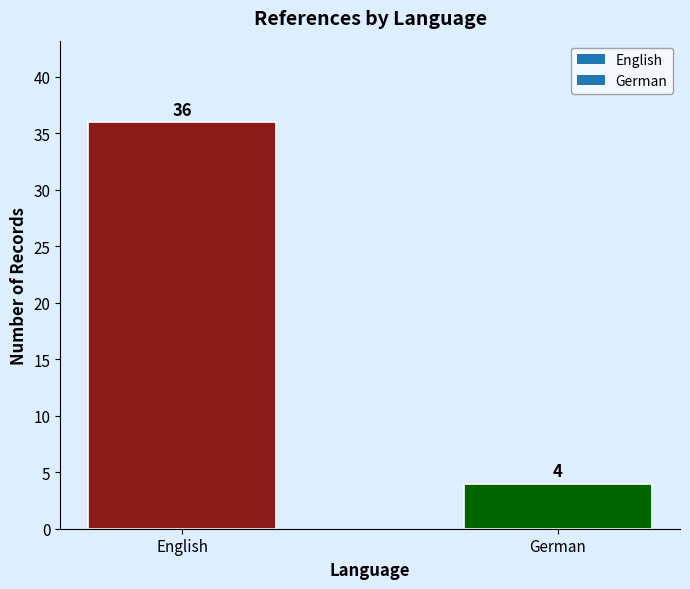

At which category does the chart reach its minimum across all series?

German